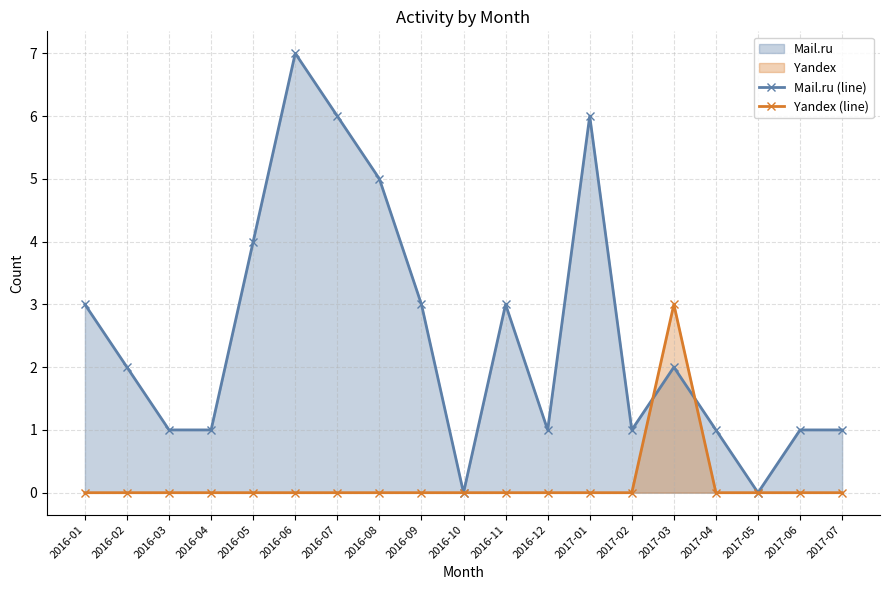

What is the highest value of the Yandex (line) series?

3